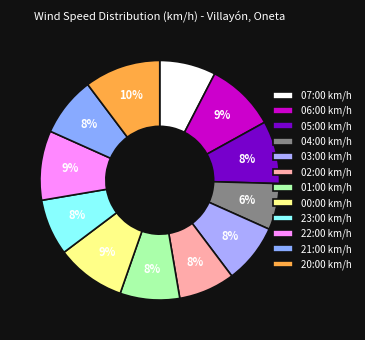

How many slices are in this pie chart?

12